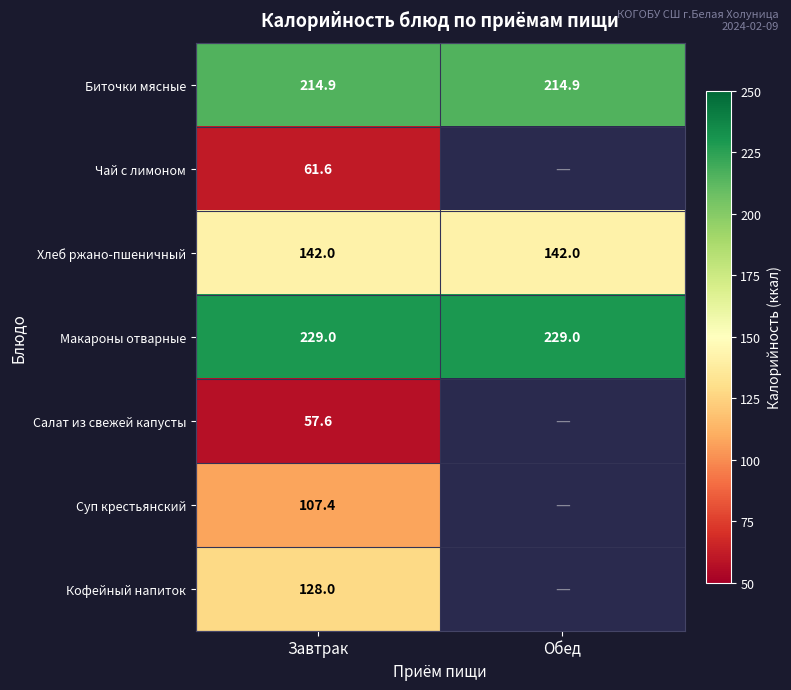

Is it true that Биточки мясные equals 214.9 at Обед?

True